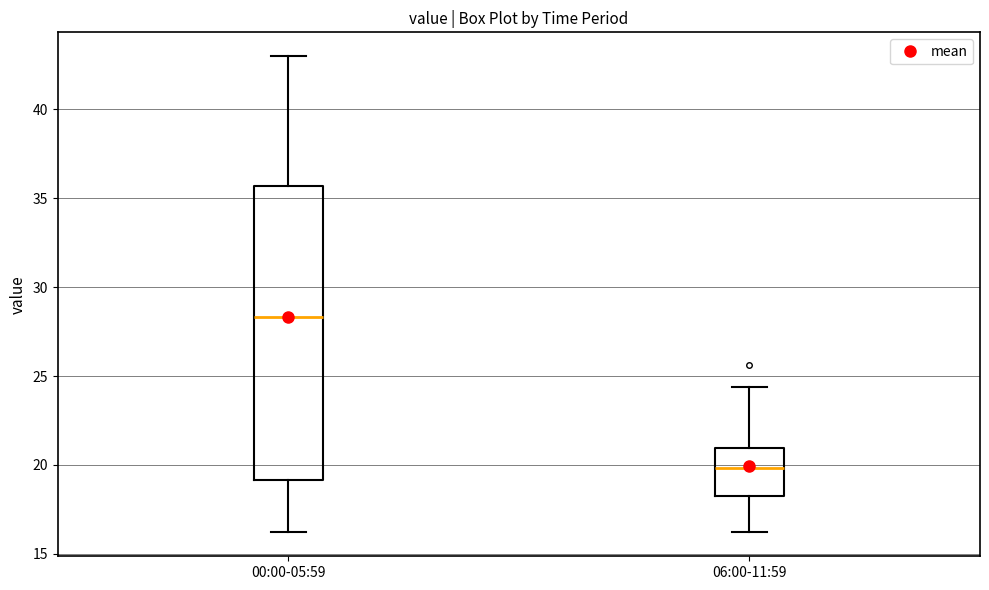

Where does the upper whisker of the box for 00:00-05:59 end on the y-axis? The values are not printed on the chart, so give them approximately, as read against the axis.

43.0